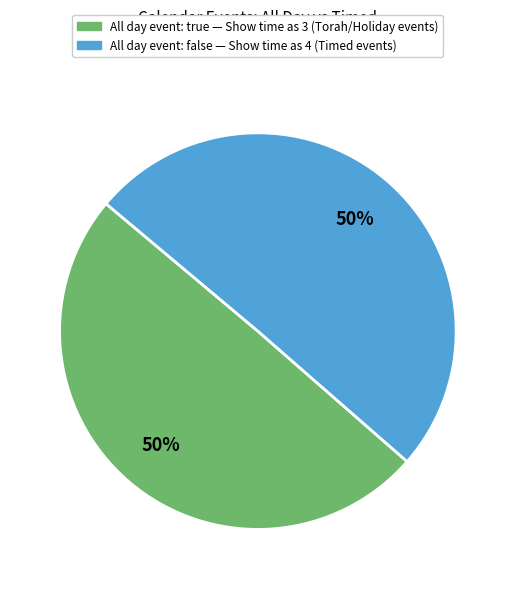

To the nearest percent, what is the average slice percentage?

50%